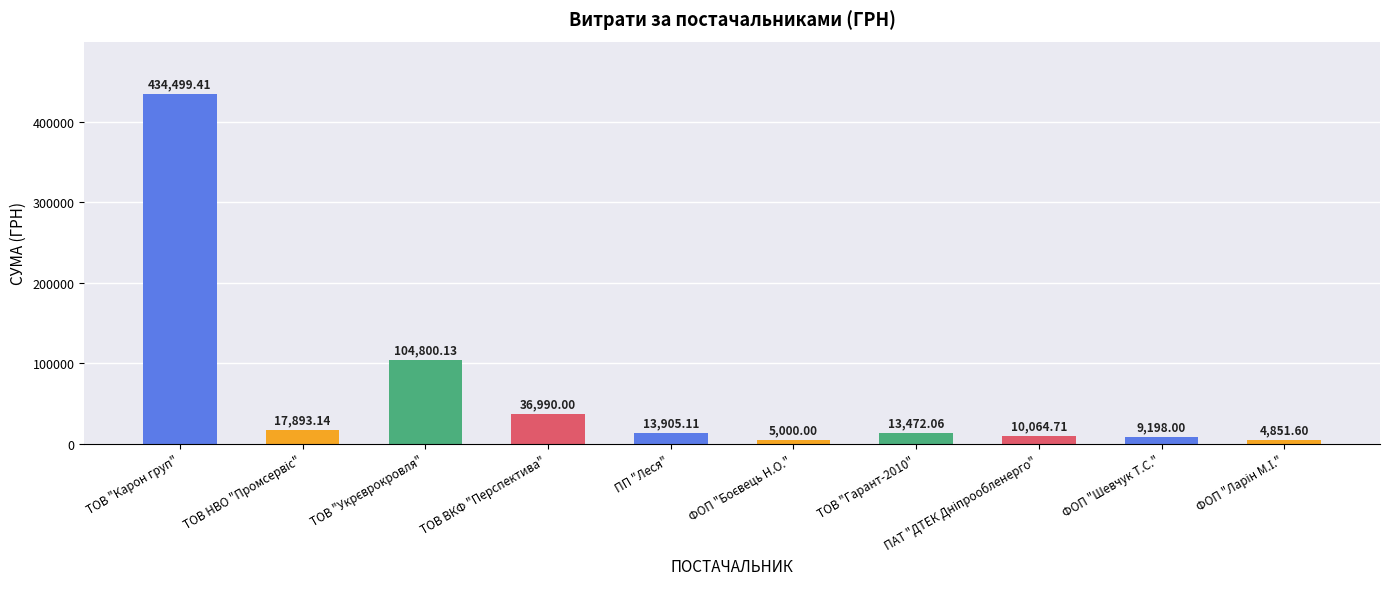

What is the difference between the second highest and second lowest values?

99800.1